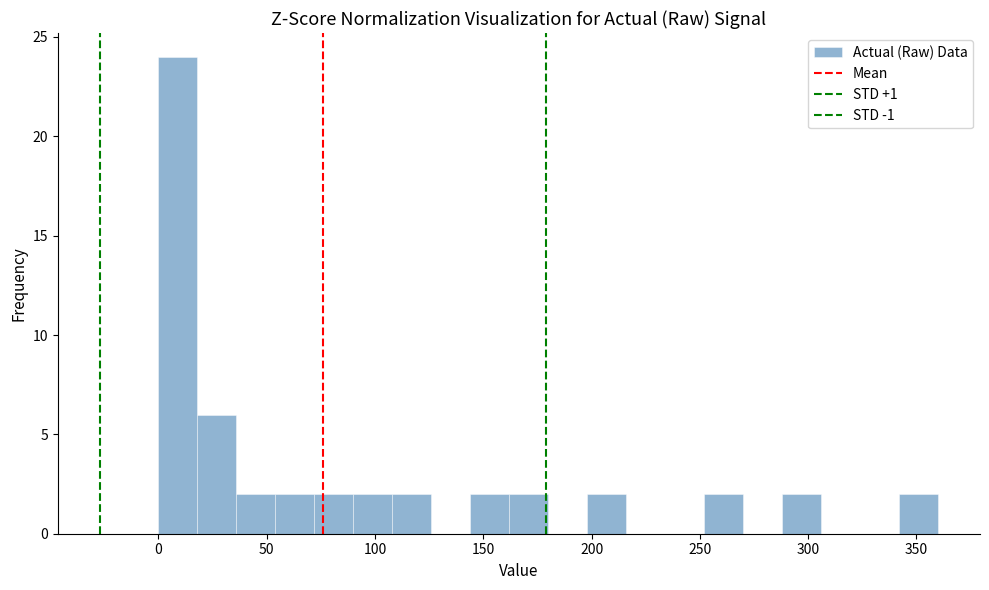

Around what value on the x-axis is the tallest bar? Give the approximate position of its centre, as read against the axis.

10